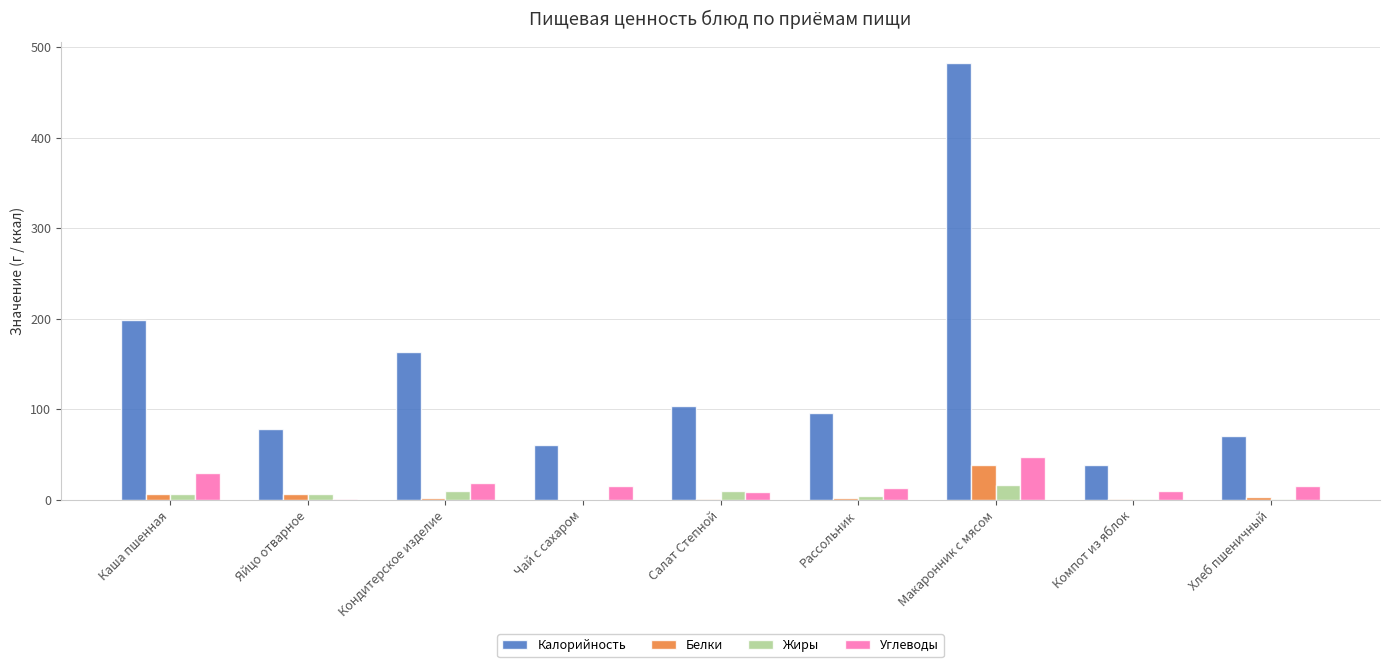

What is the average value of the Жиры series?

5.6